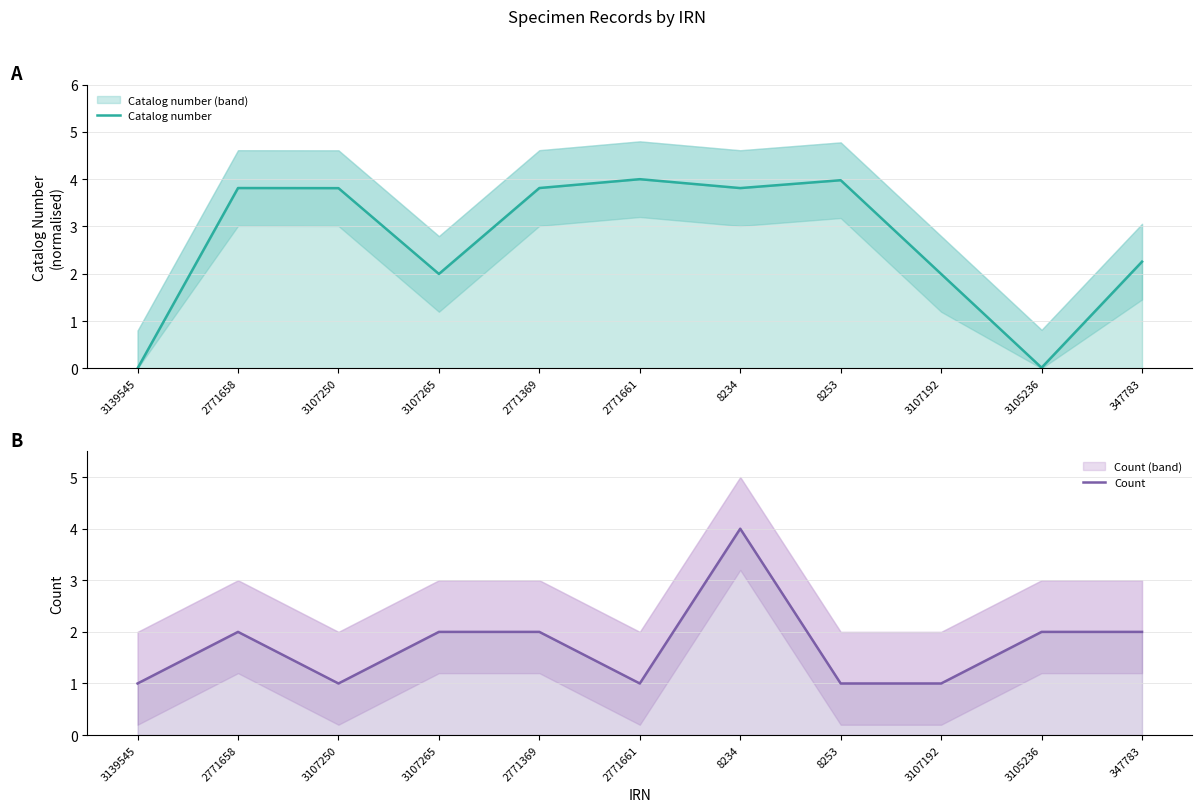

How many intersections are there between Count and Catalog number?

7